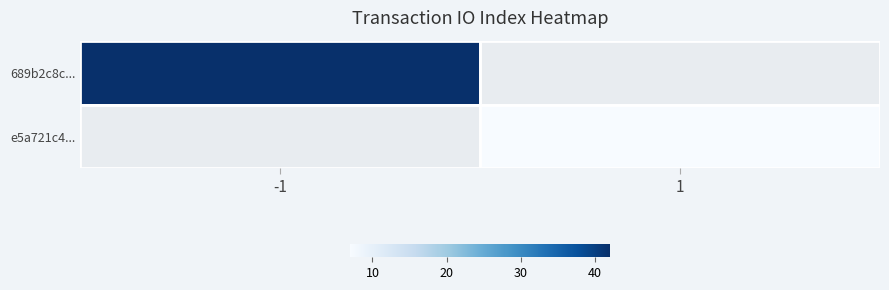

Is the value of e5a721c4... at -1 greater than the value of 689b2c8c... at -1?

No